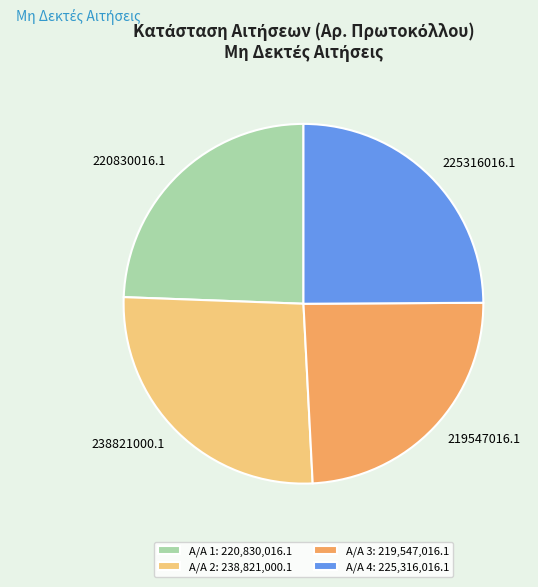

True or false: 219547016.1 accounts for 34% of the total.

False